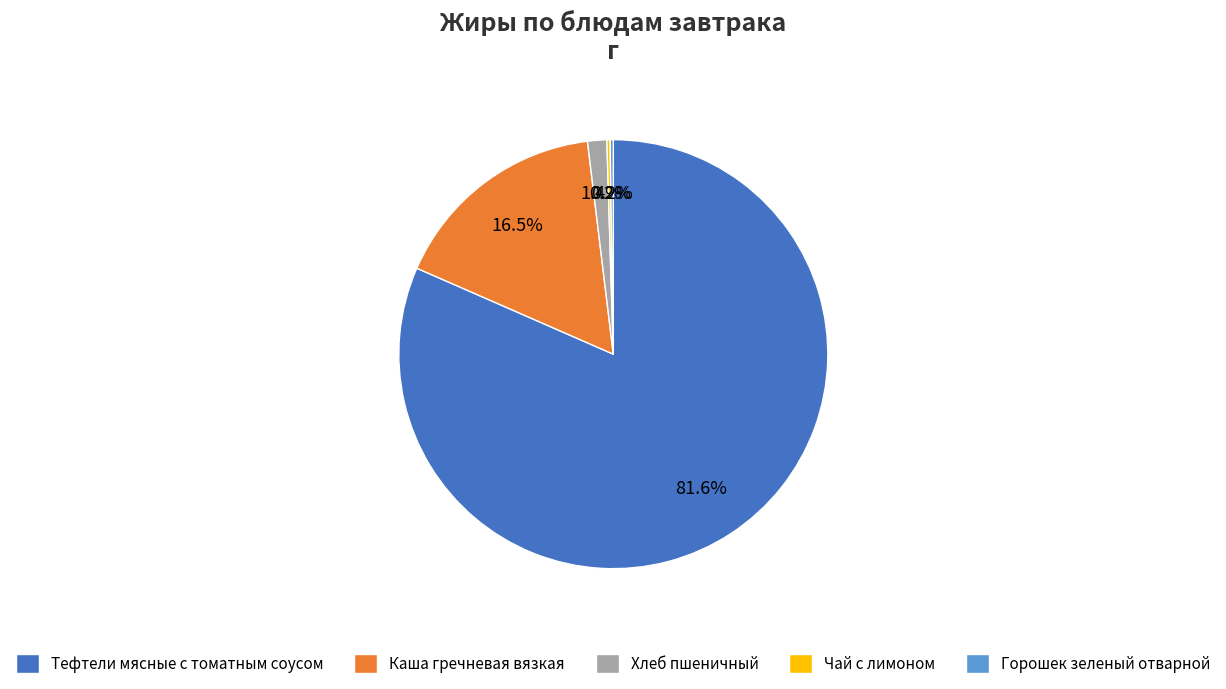

The Тефтели мясные с томатным соусом slice represents 82% of the pie. True or false?

True